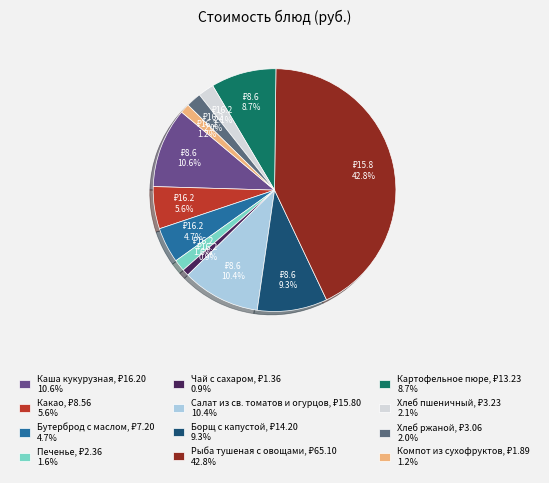

Is there any slice that represents more than half of the pie?

No